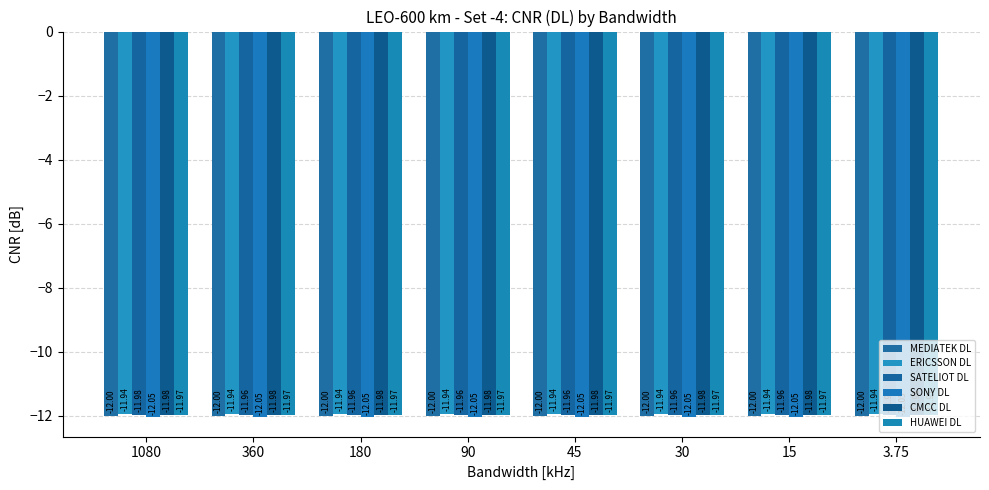

Is the value of SONY DL at 90 greater than the value of HUAWEI DL at 30?

No